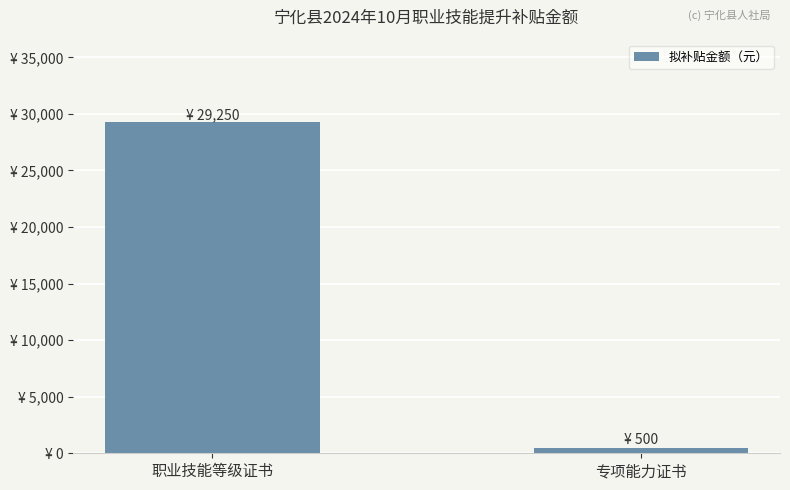

What is the value of the 2nd bar from the left?

500